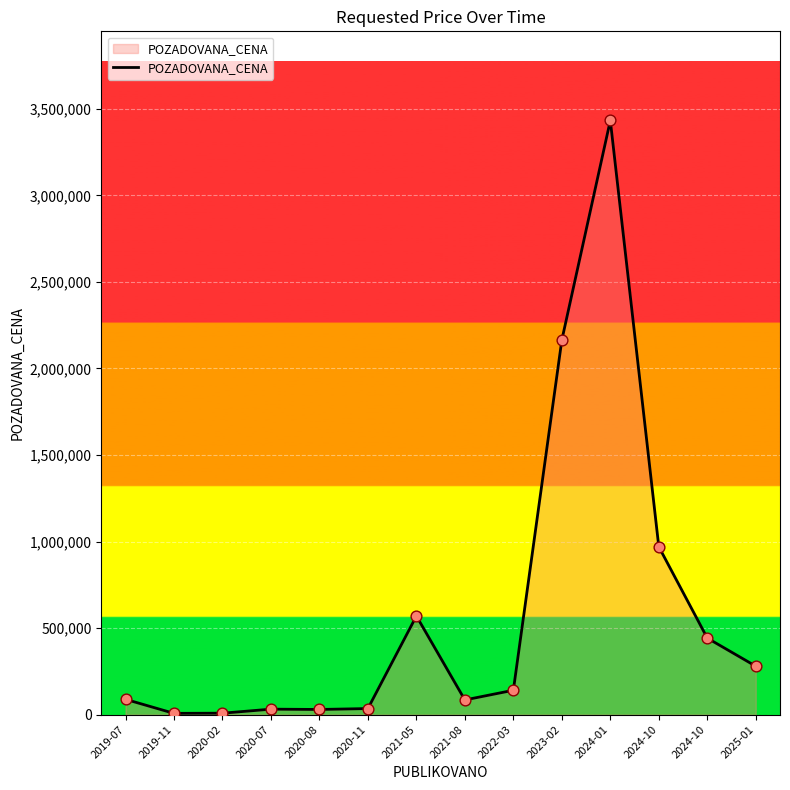

Does the chart have visible grid lines?

Yes